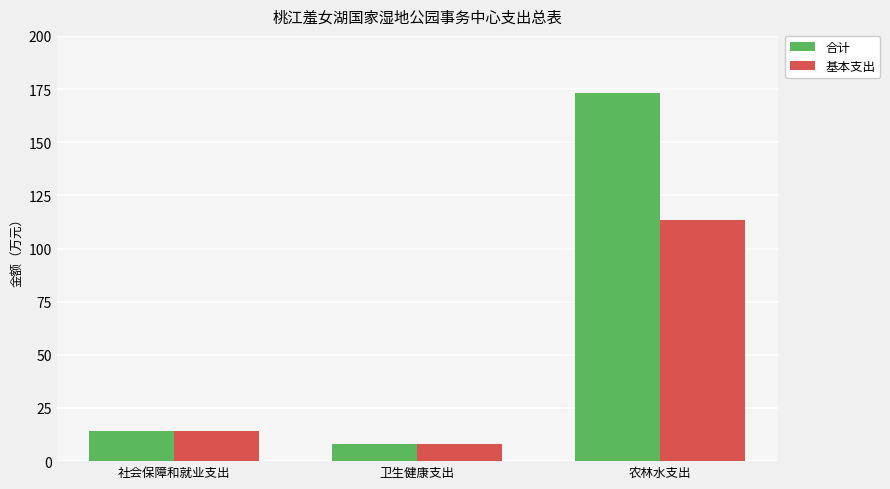

At which category is the sum across all series the highest?

农林水支出